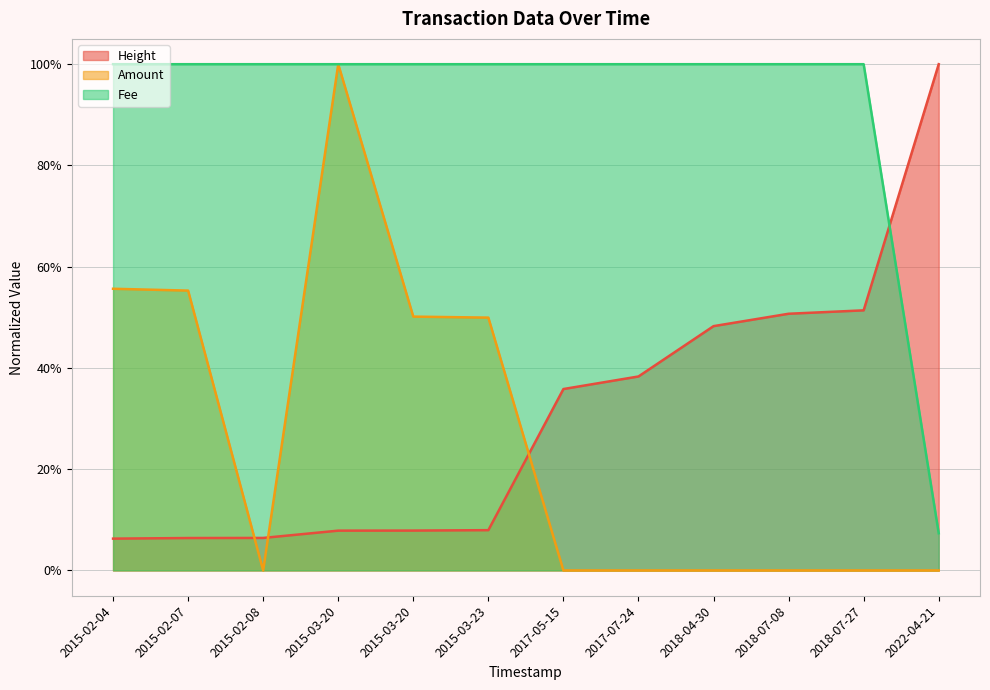

True or false: Amount has a value of 0.0 at 2022-04-21.

False